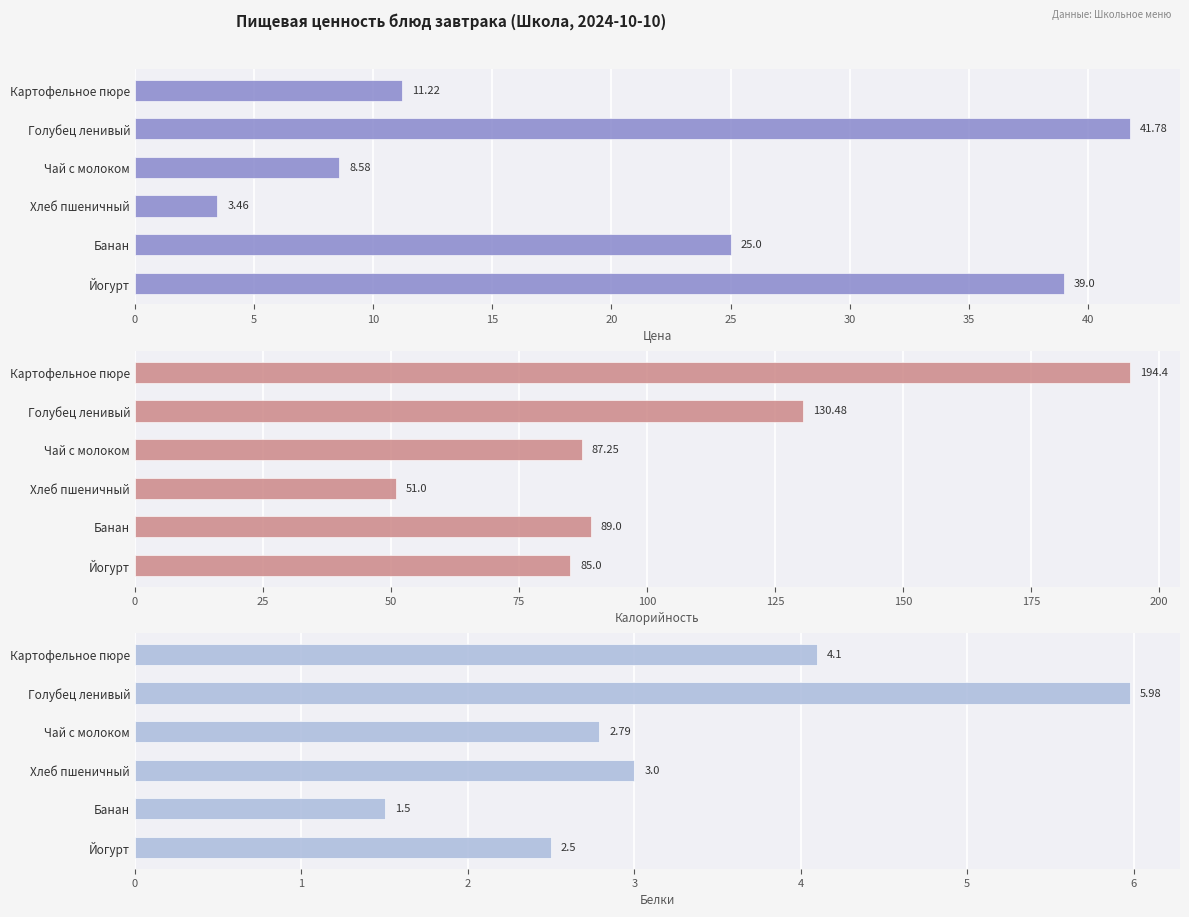

Reading left to right, what are all the values shown in this chart?

Цена: 11.2	41.8	8.6	3.5	25.0	39.0
Калорийность: 194.4	130.5	87.2	51.0	89.0	85.0
Белки: 4.1	6.0	2.8	3.0	1.5	2.5